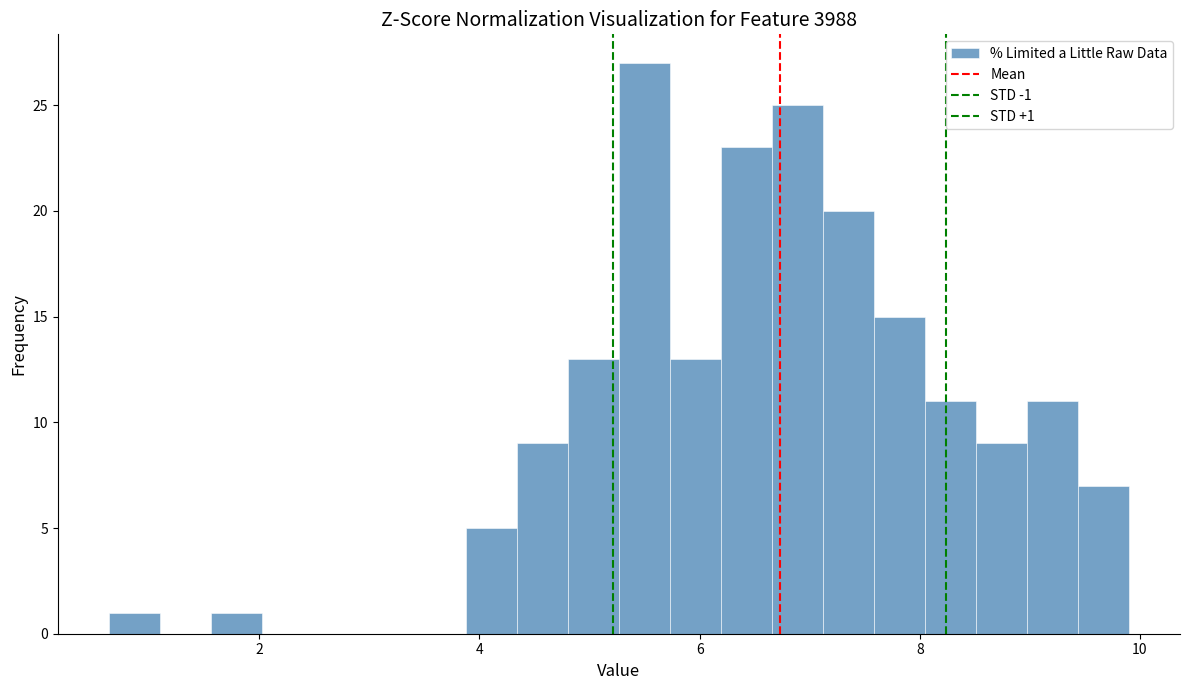

Around what value on the x-axis is the tallest bar? Give the approximate position of its centre, as read against the axis.

5.4